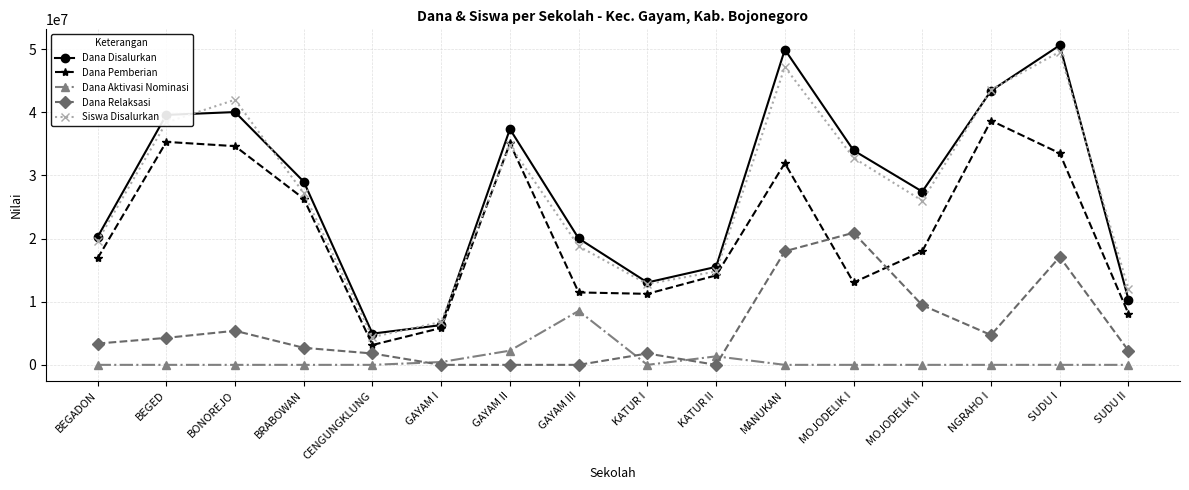

Which series changed the most between BRABOWAN and GAYAM I?

Dana Disalurkan